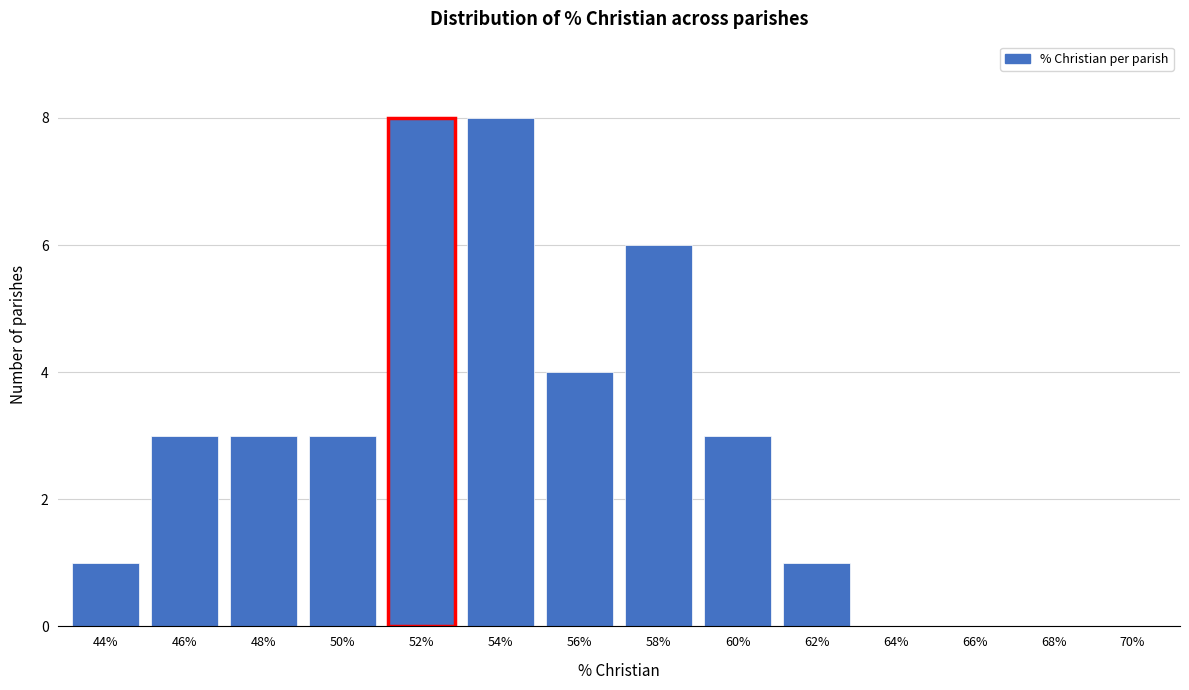

Reading left to right, list all the values displayed in this chart.

44%=1	46%=3	48%=3	50%=3	52%=8	54%=8	56%=4	58%=6	60%=3	62%=1	64%=0	66%=0	68%=0	70%=0